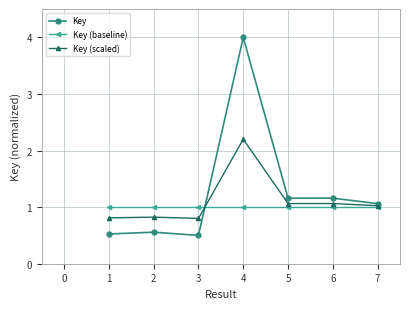

What is the spread (max minus min) of values at 3?

0.5